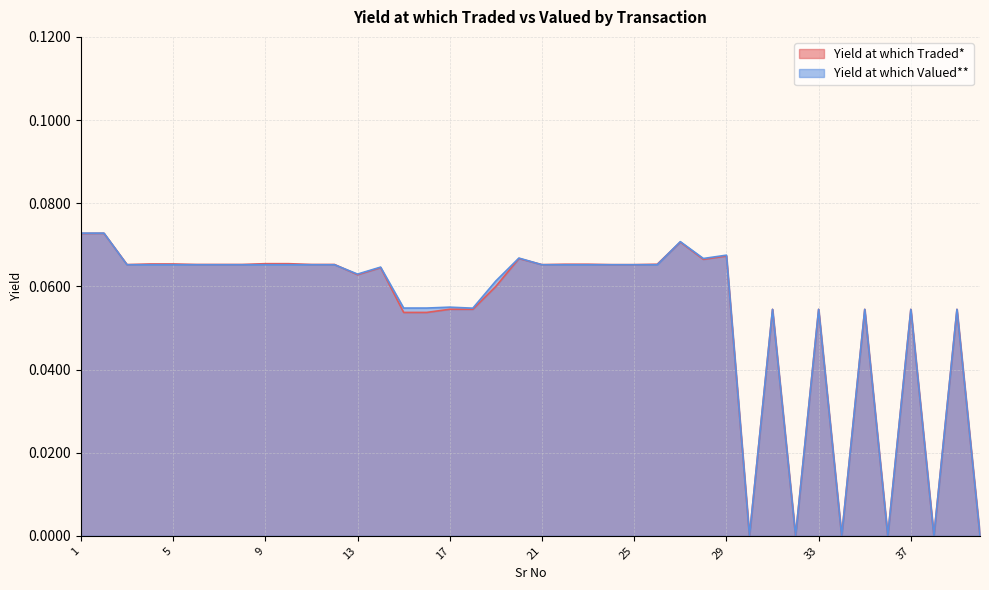

What is the greatest value displayed?

0.1